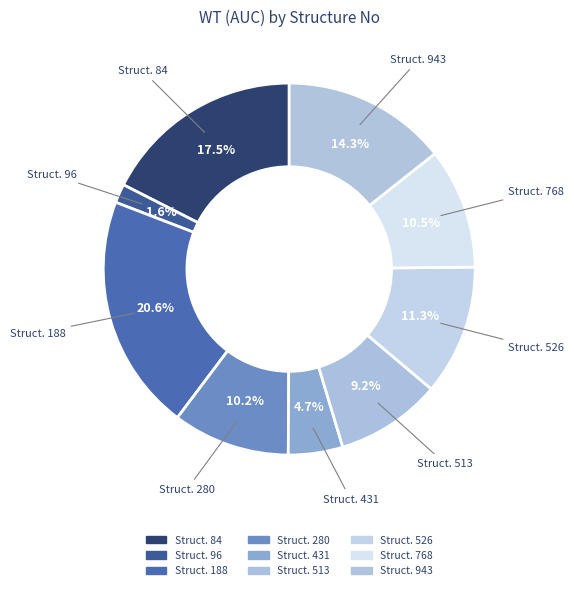

Rank the categories by value from highest to lowest.

188, 84, 943, 526, 768, 280, 513, 431, 96